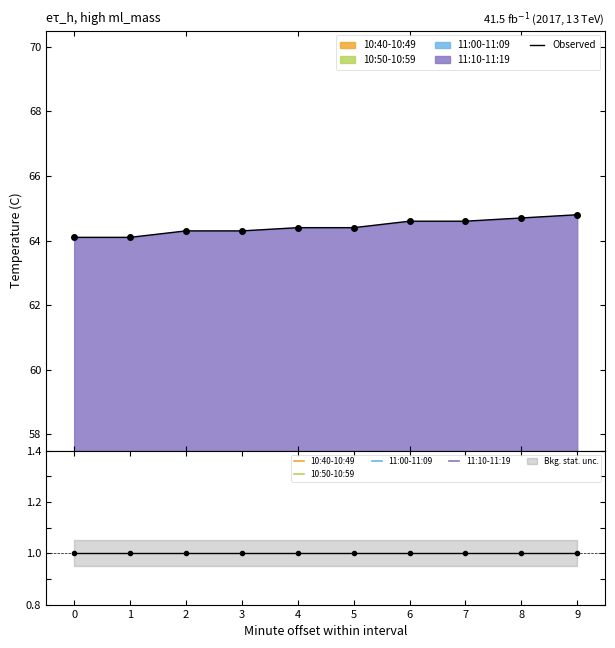

Which has a higher value, 0 or 7?

7